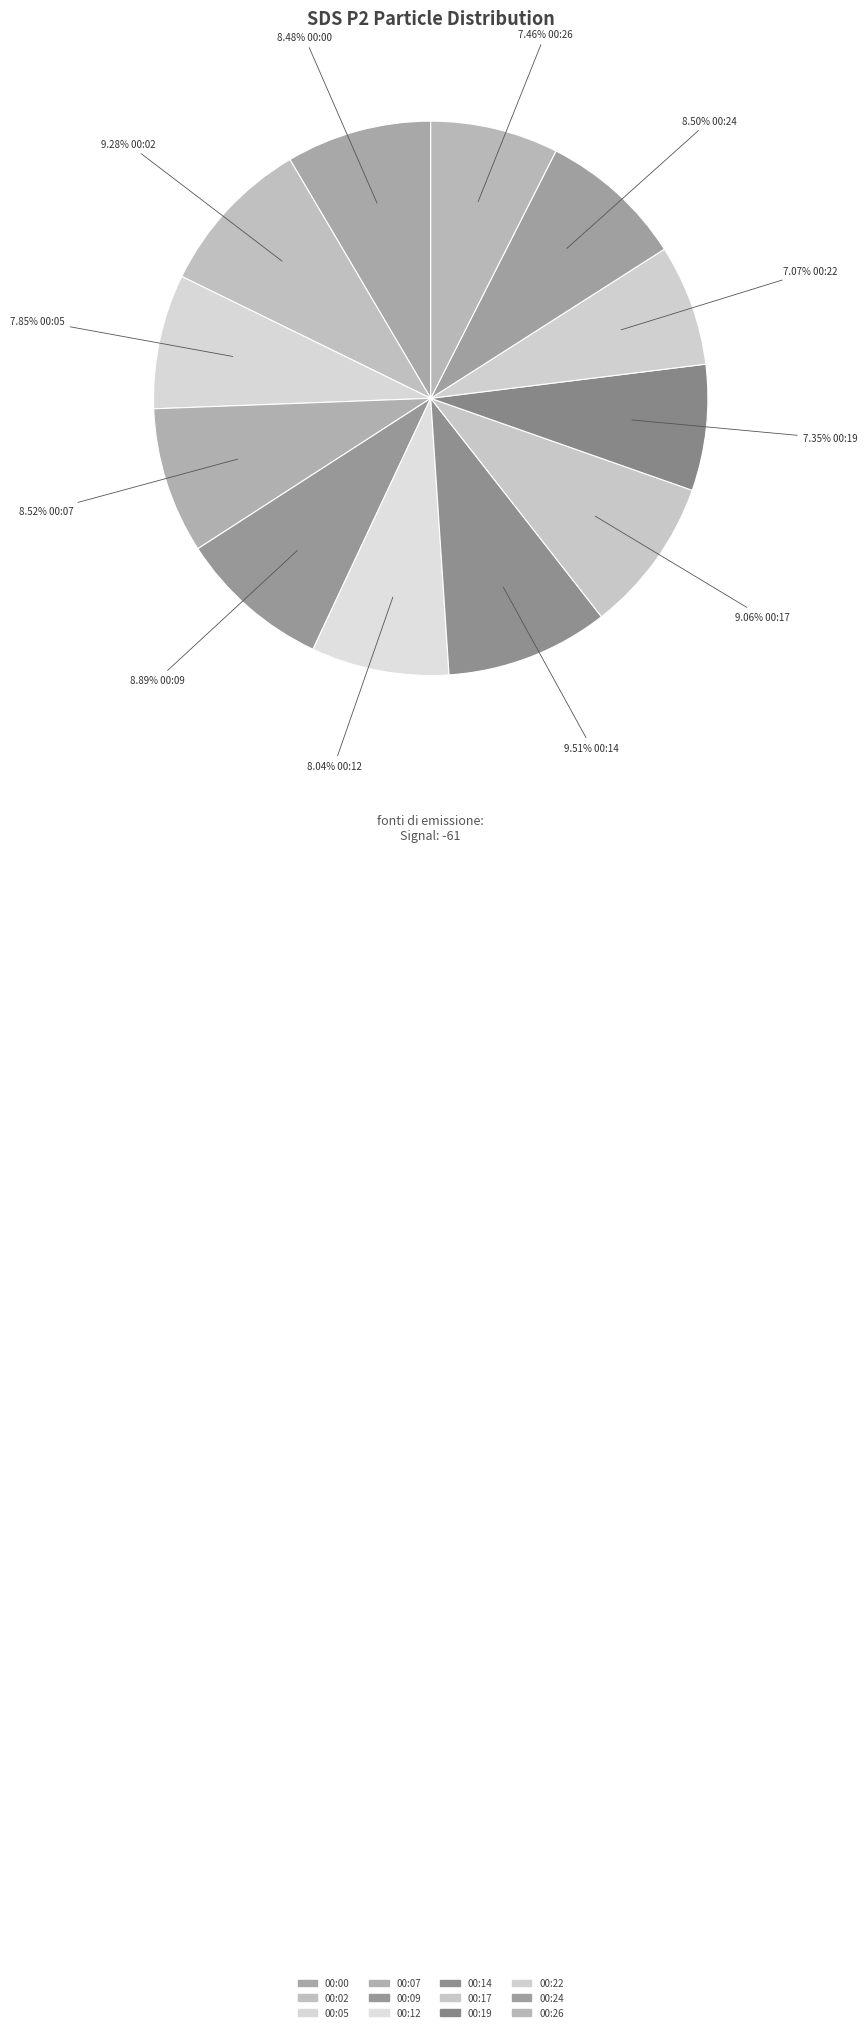

Does 00:09 represent more than half of the total?

No